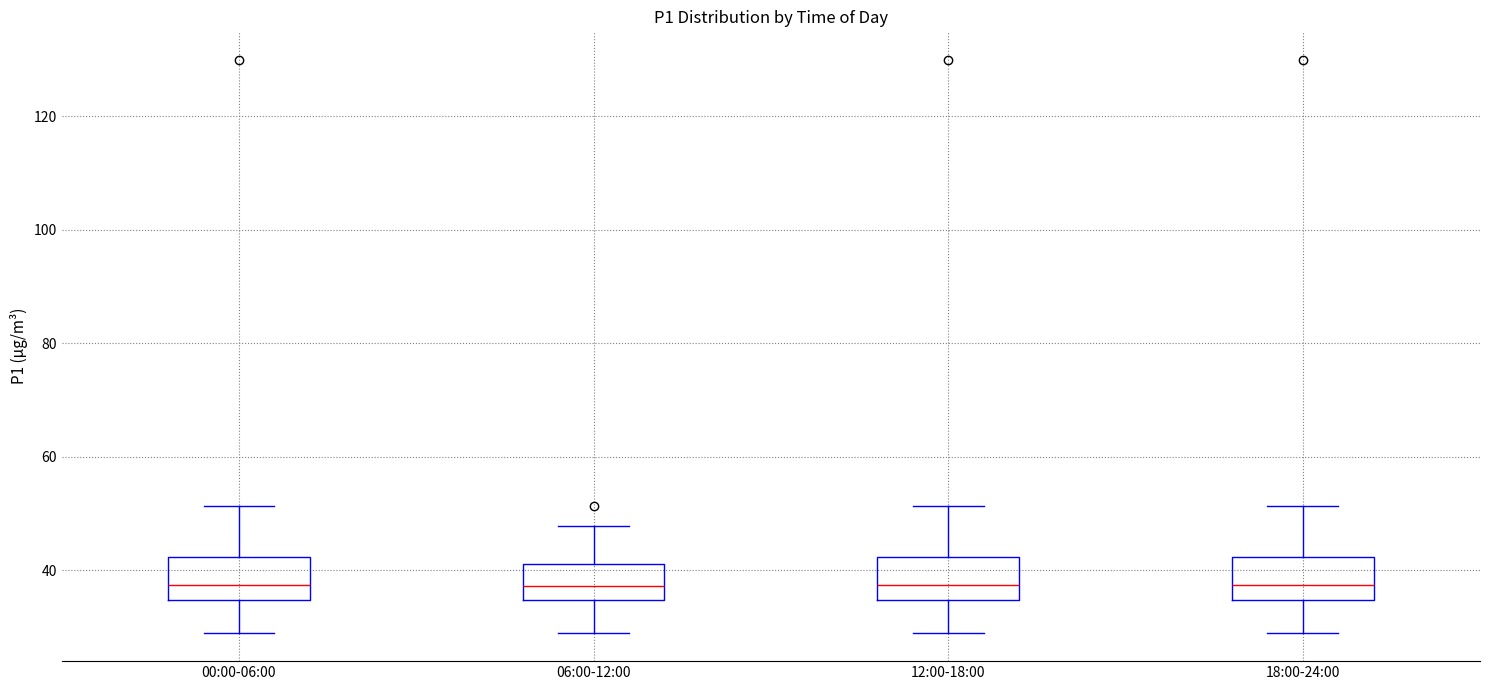

Reading left to right, read every box against the y-axis: the position of its median line, the range the box covers, and the ends of its whiskers. The values are not printed on the chart, so give them approximately, as read against the axis.

00:00-06:00: median 38, box 34 to 42, whiskers 30 to 52
06:00-12:00: median 38, box 34 to 42, whiskers 30 to 48
12:00-18:00: median 38, box 34 to 42, whiskers 30 to 52
18:00-24:00: median 38, box 34 to 42, whiskers 30 to 52